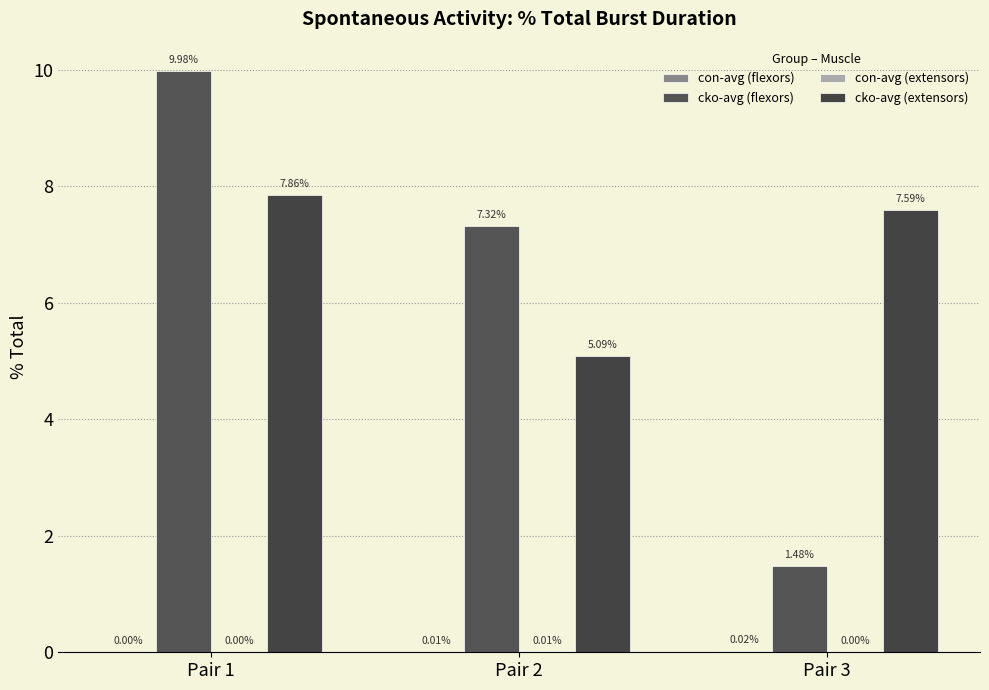

The cko-avg (flexors) series shows 10.0 at Pair 1. True or false?

True